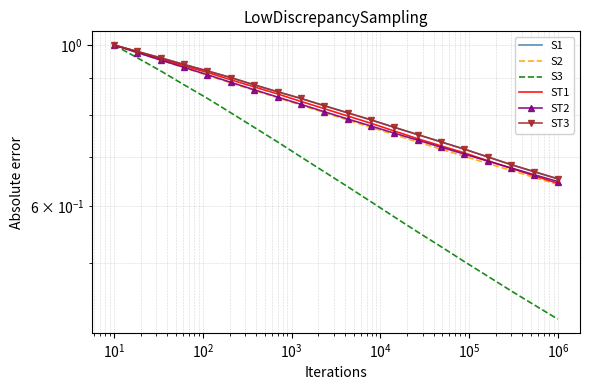

Reading left to right, what are all the values shown in this chart?

S1: 1.0	1.0	1.0	0.9	0.9	0.9	0.9	0.9	0.8	0.8	0.8	0.8	0.8	0.8	0.7	0.7	0.7	0.7	0.7	0.7
S2: 1.0	1.0	1.0	0.9	0.9	0.9	0.9	0.8	0.8	0.8	0.8	0.8	0.8	0.7	0.7	0.7	0.7	0.7	0.7	0.6
S3: 1.0	1.0	0.9	0.9	0.8	0.8	0.8	0.7	0.7	0.7	0.6	0.6	0.6	0.6	0.5	0.5	0.5	0.5	0.4	0.4
ST1: 1.0	1.0	1.0	0.9	0.9	0.9	0.9	0.9	0.8	0.8	0.8	0.8	0.8	0.7	0.7	0.7	0.7	0.7	0.7	0.6
ST2: 1.0	1.0	1.0	0.9	0.9	0.9	0.9	0.8	0.8	0.8	0.8	0.8	0.8	0.7	0.7	0.7	0.7	0.7	0.7	0.6
ST3: 1.0	1.0	1.0	0.9	0.9	0.9	0.9	0.9	0.8	0.8	0.8	0.8	0.8	0.8	0.7	0.7	0.7	0.7	0.7	0.7